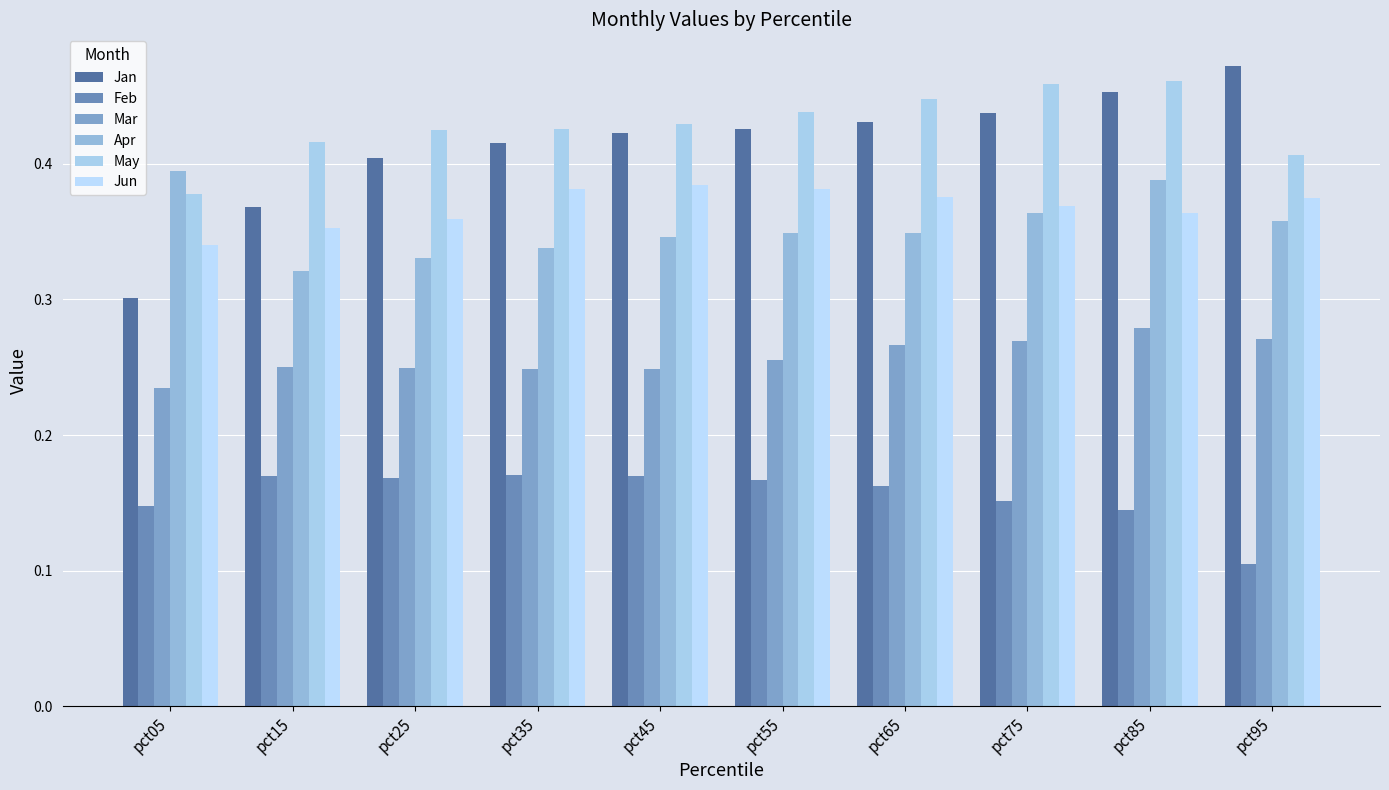

How many data points does each series have?

10